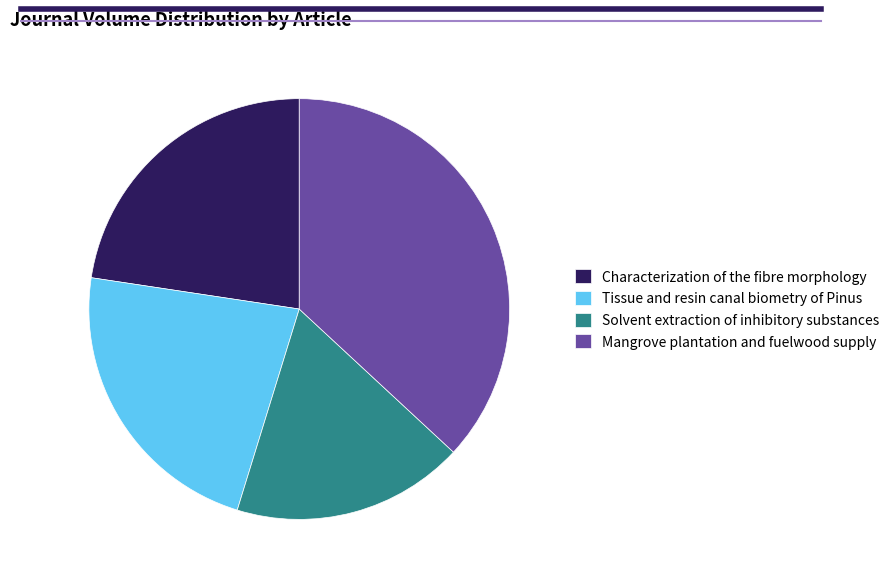

True or false: Tissue and resin canal biometry of Pinus accounts for 35% of the total.

False